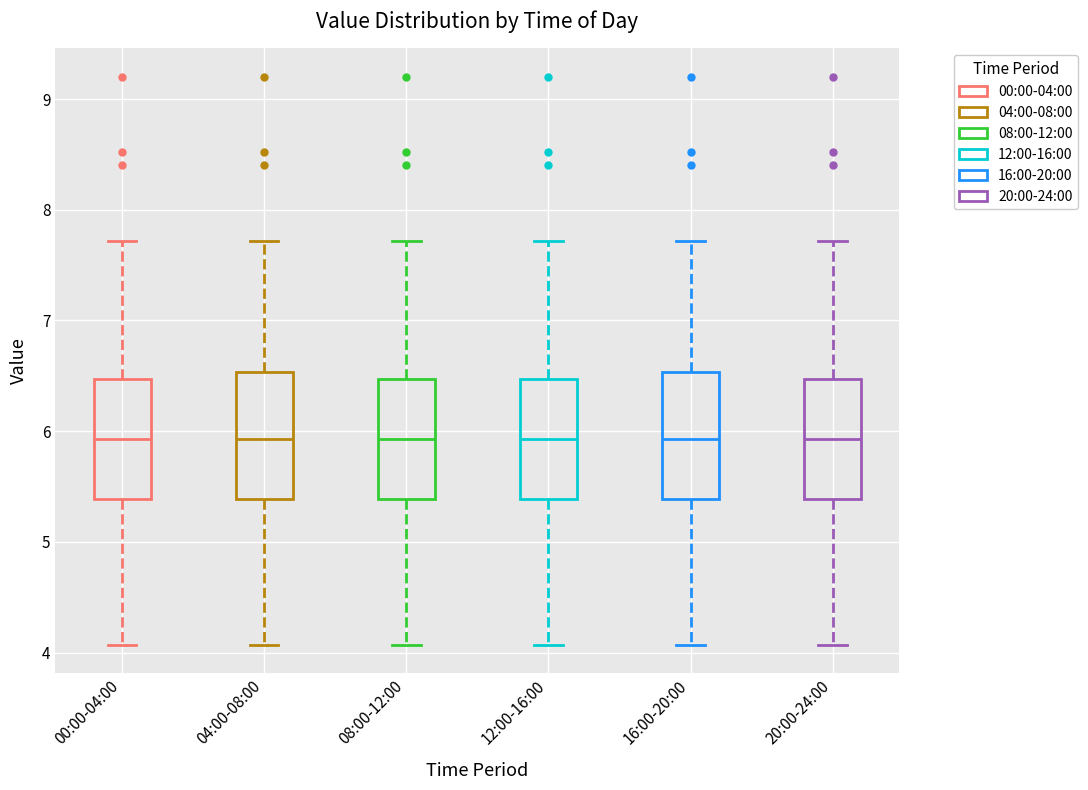

Reading left to right, transcribe this box plot: for each box, give where its median line is, the range the box spans, and where its two whiskers end, as read against the y-axis. The values are not printed on the chart, so give them approximately, as read against the axis.

00:00-04:00: median 5.9, box 5.4 to 6.5, whiskers 4.1 to 7.7
04:00-08:00: median 5.9, box 5.4 to 6.5, whiskers 4.1 to 7.7
08:00-12:00: median 5.9, box 5.4 to 6.5, whiskers 4.1 to 7.7
12:00-16:00: median 5.9, box 5.4 to 6.5, whiskers 4.1 to 7.7
16:00-20:00: median 5.9, box 5.4 to 6.5, whiskers 4.1 to 7.7
20:00-24:00: median 5.9, box 5.4 to 6.5, whiskers 4.1 to 7.7